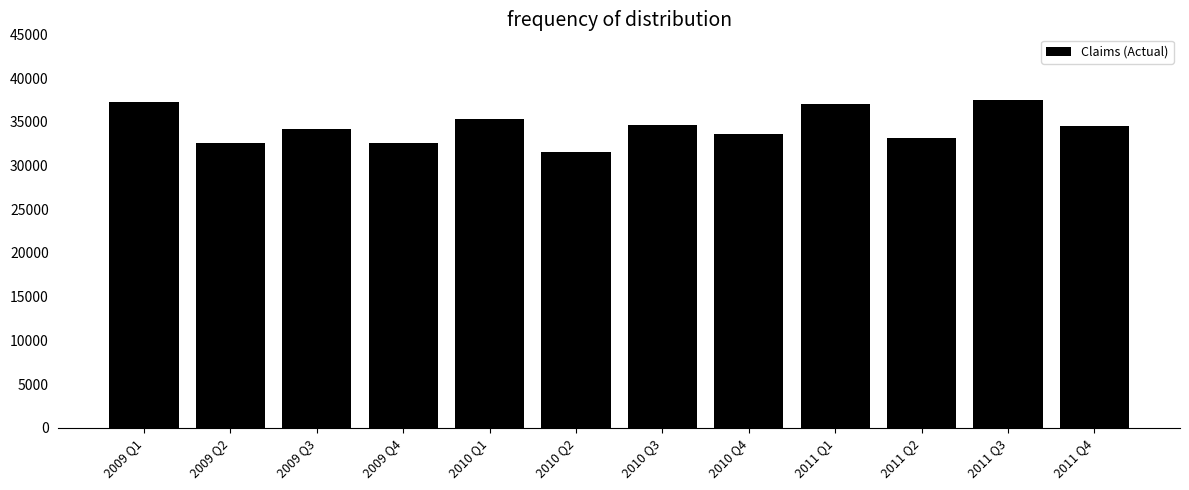

Are the bars horizontal?

No